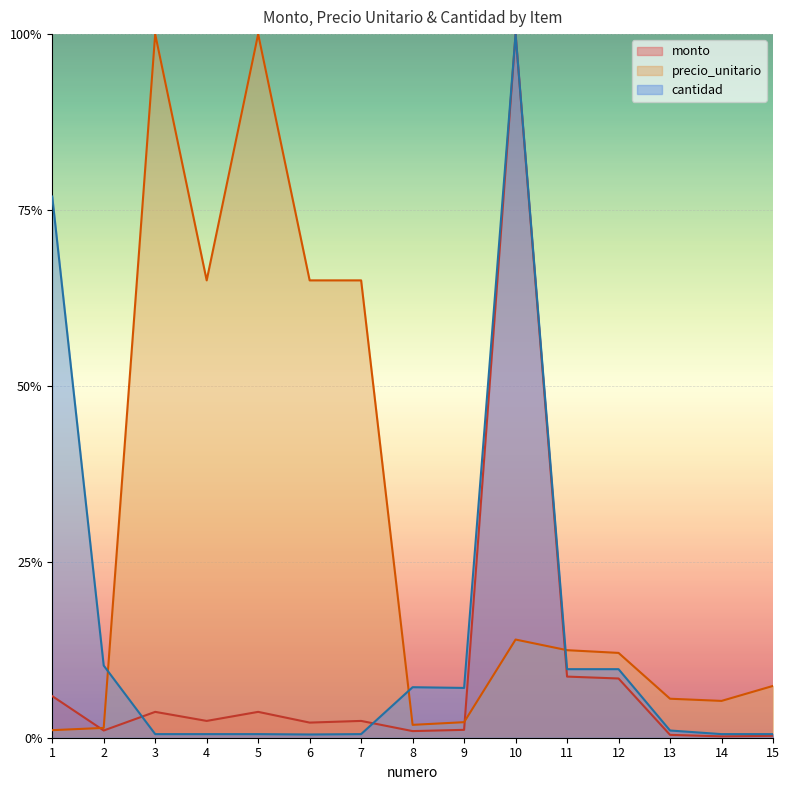

What is the maximum value shown in the chart?

1.0